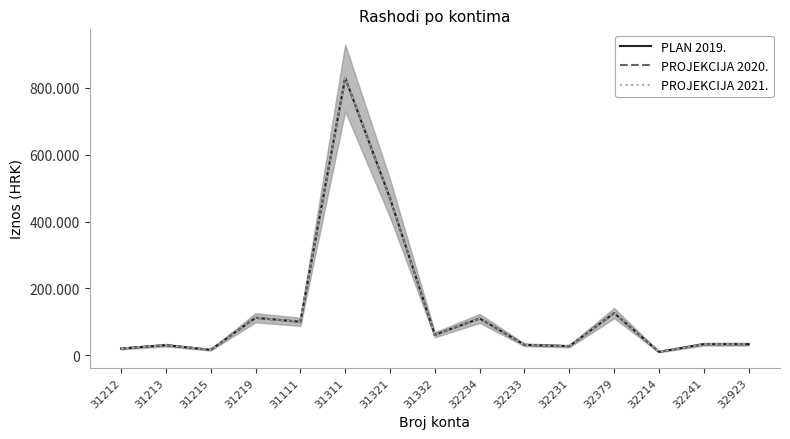

Rank the series by their maximum value, from highest to lowest.

PLAN 2019., PROJEKCIJA 2020., PROJEKCIJA 2021.